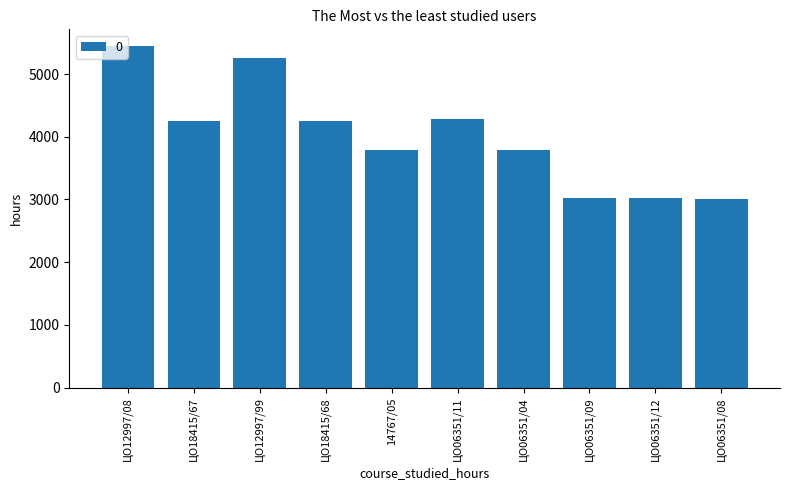

What position from the left is ЦО06351/08?

10